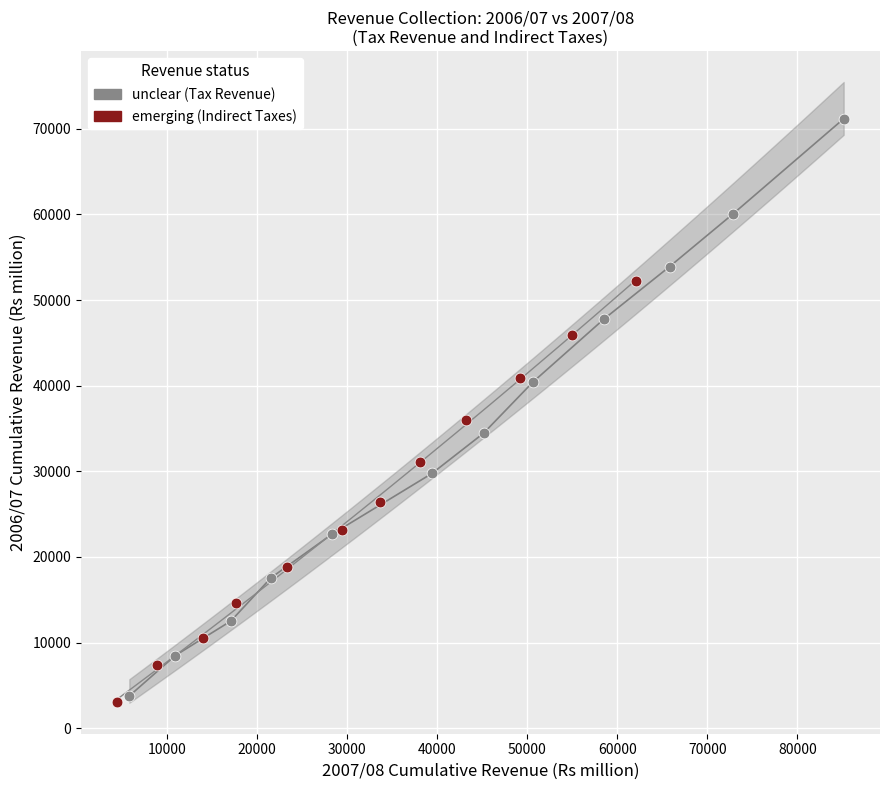

Which series contains the highest Y value?

unclear (Tax Revenue)